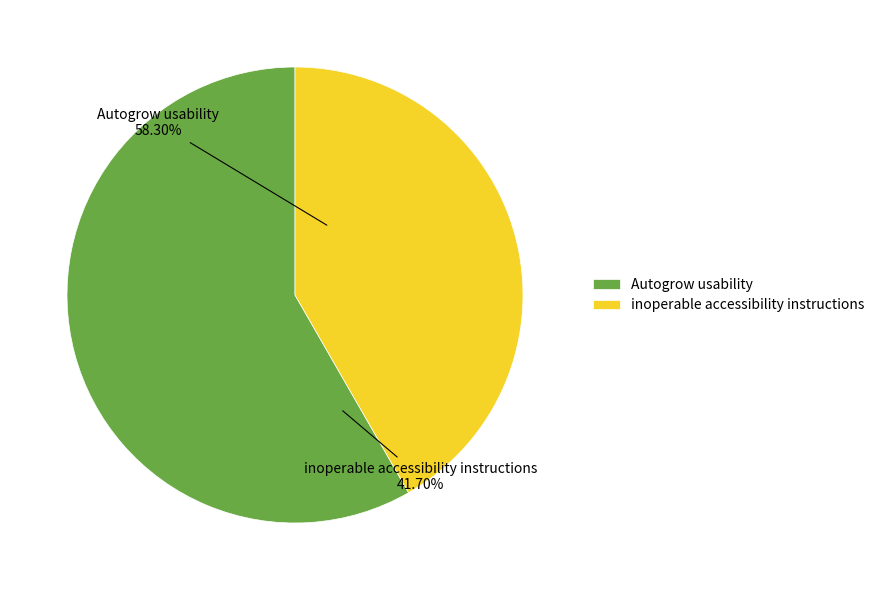

To the nearest percent, what portion does inoperable accessibility instructions represent?

42%